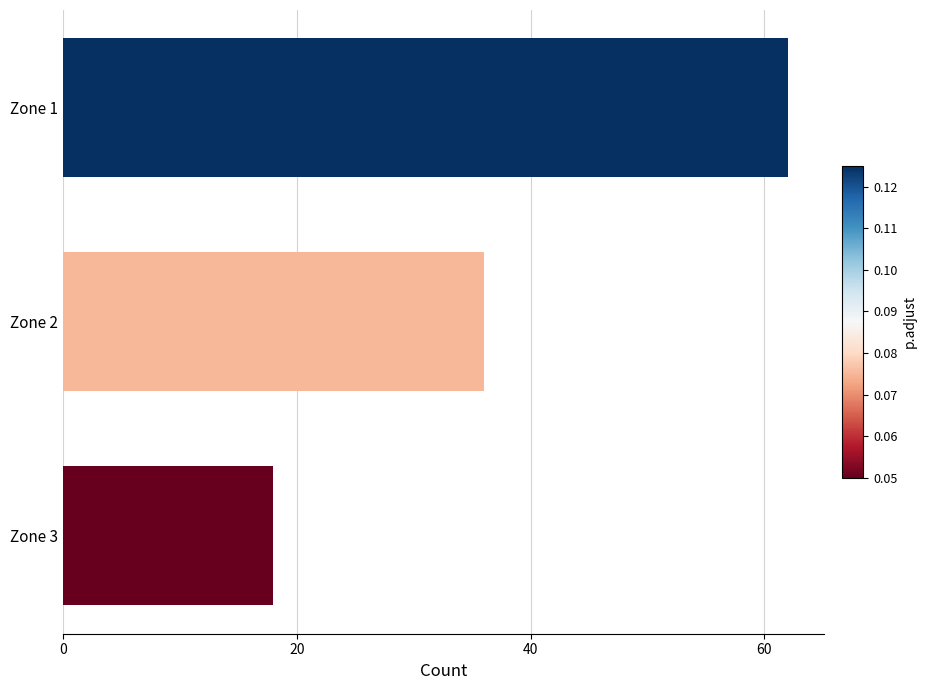

List the labels in order of value, smallest first.

Zone 3, Zone 2, Zone 1